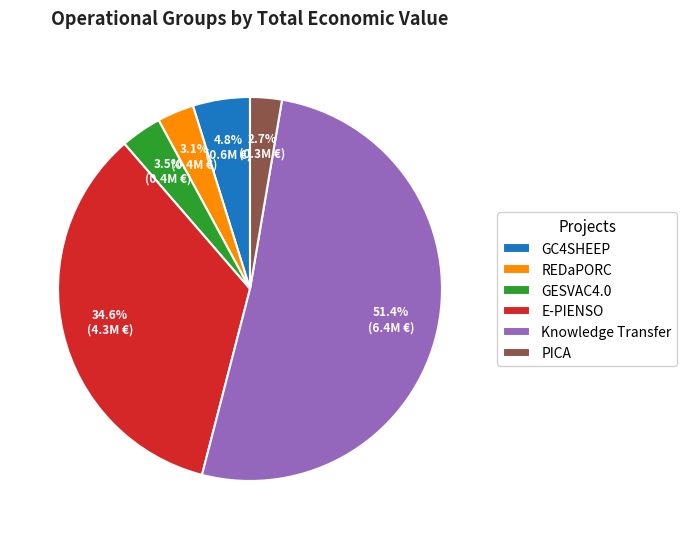

Does Knowledge Transfer account for over 50% of the chart?

Yes